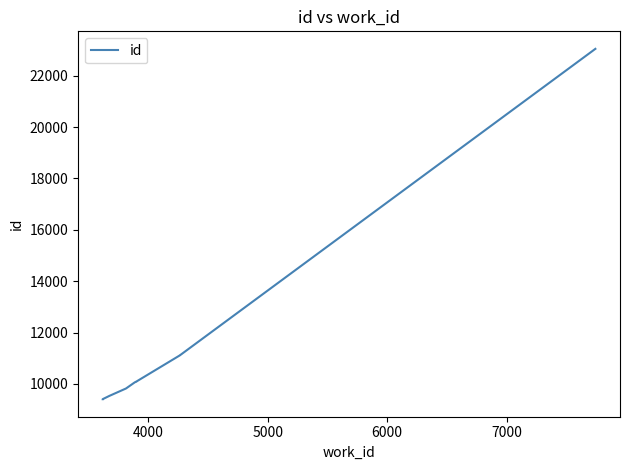

Is it true that the value at 9 is 35106?

False